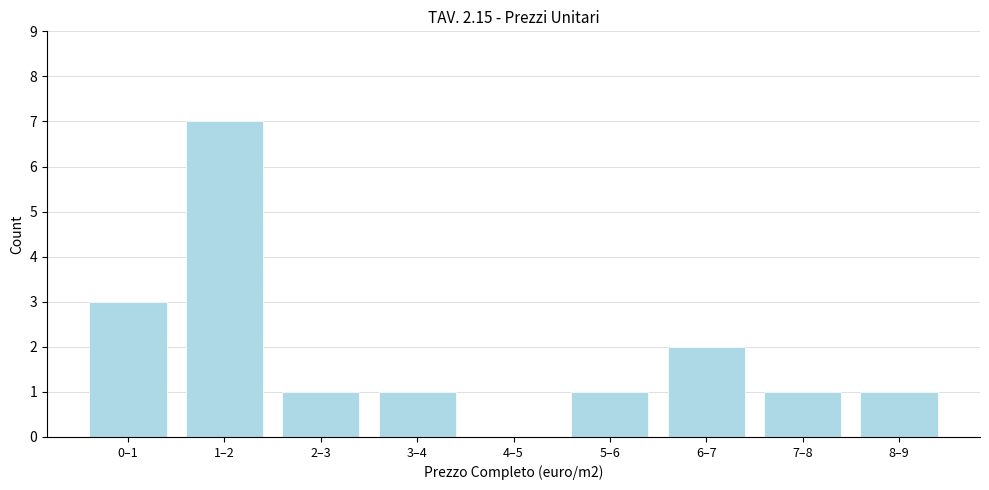

Reading left to right, what are all the values shown in this chart?

0–1=3	1–2=7	2–3=1	3–4=1	4–5=0	5–6=1	6–7=2	7–8=1	8–9=1